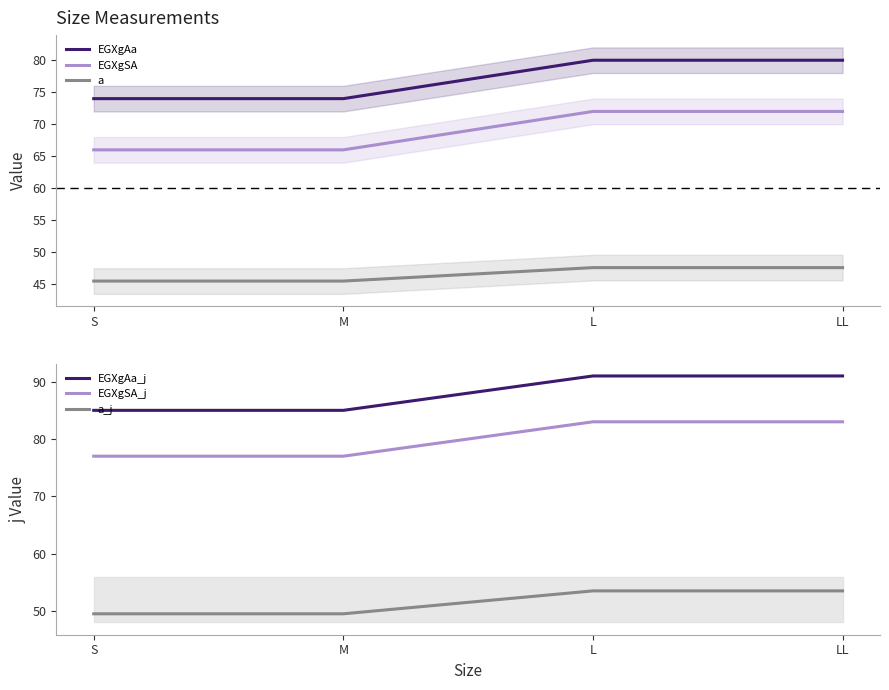

True or false: EGXgSA and EGXgSA_j intersect in this chart.

False